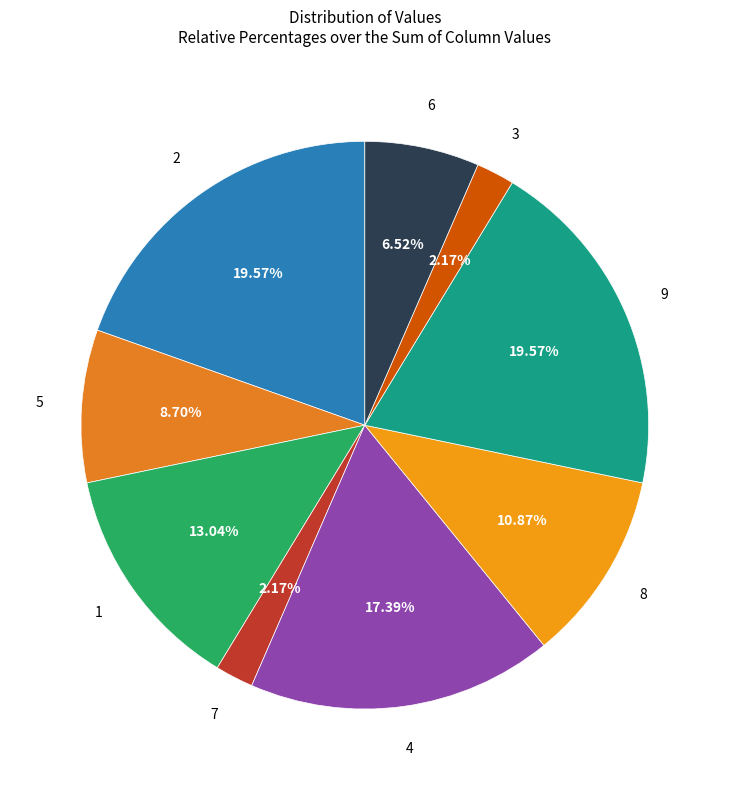

What portion of the pie excludes 4?

82.6%